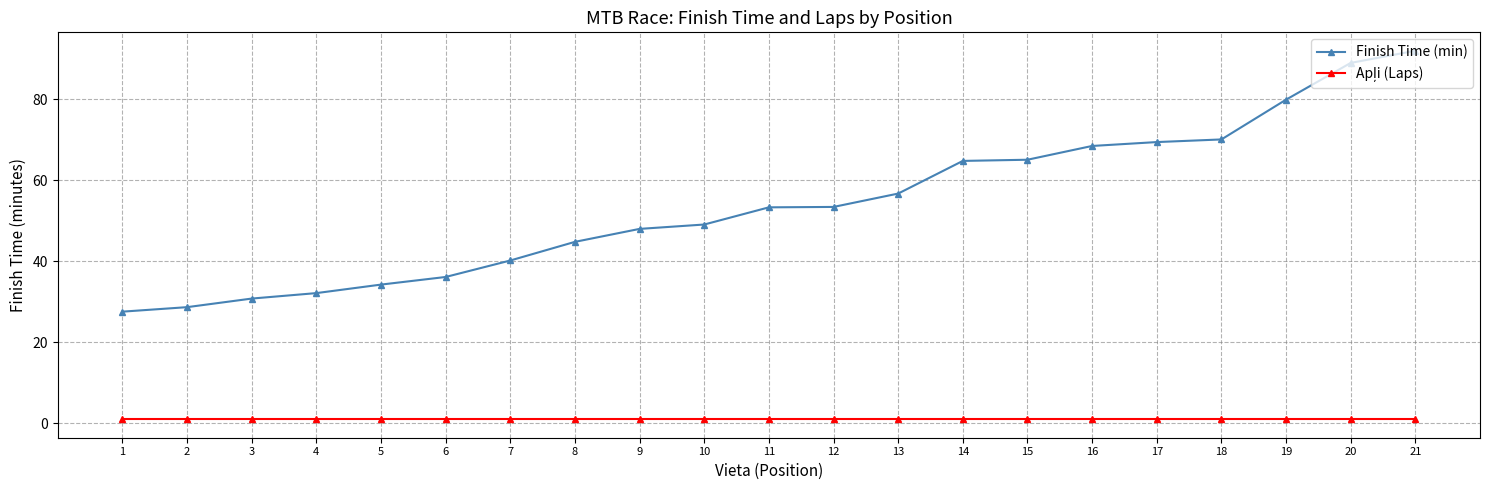

What is the lowest value of the Finish Time (min) series?

27.6